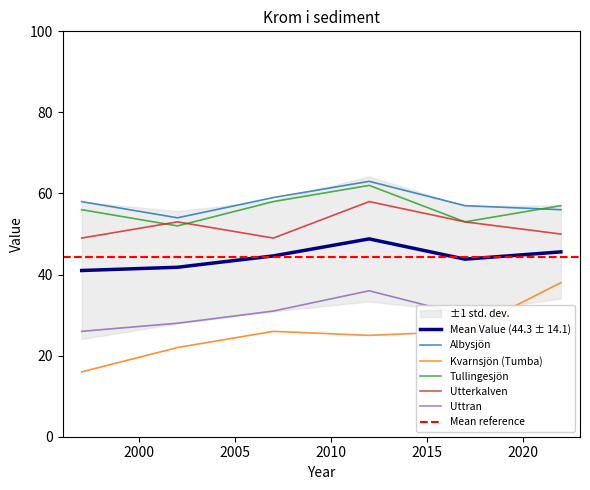

What is the sum of the Utterkalven values at 2012 and 2022?

108